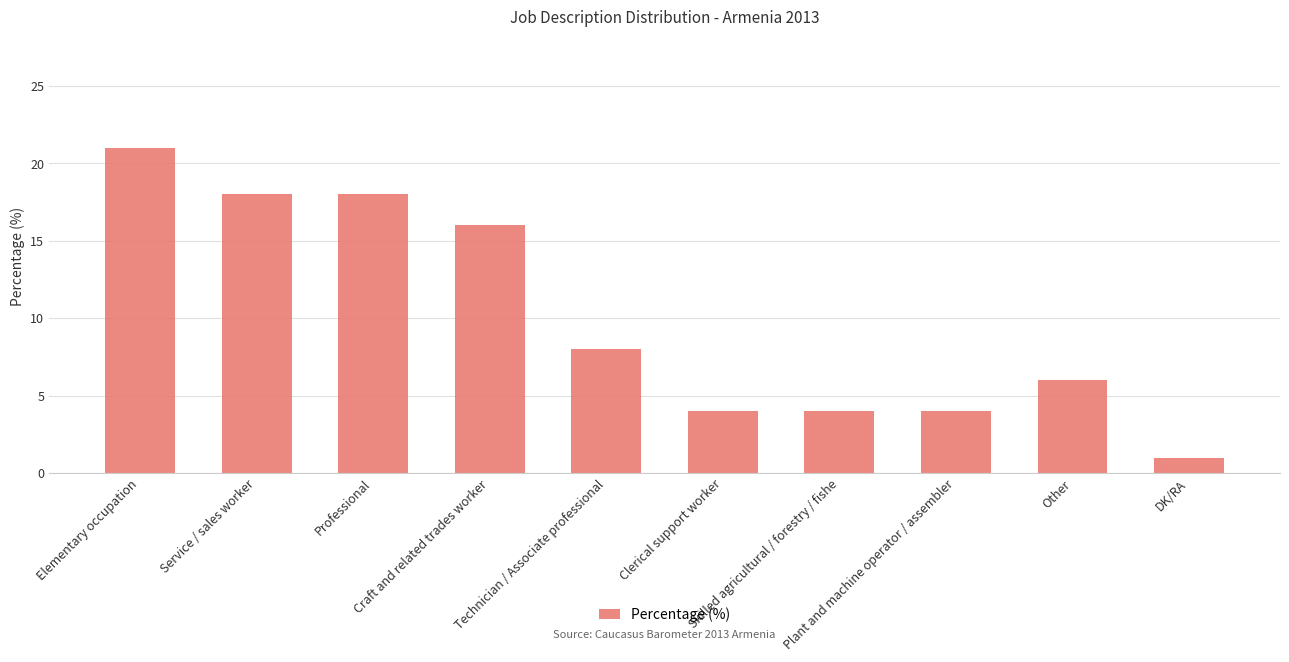

How many bars are there in total?

10